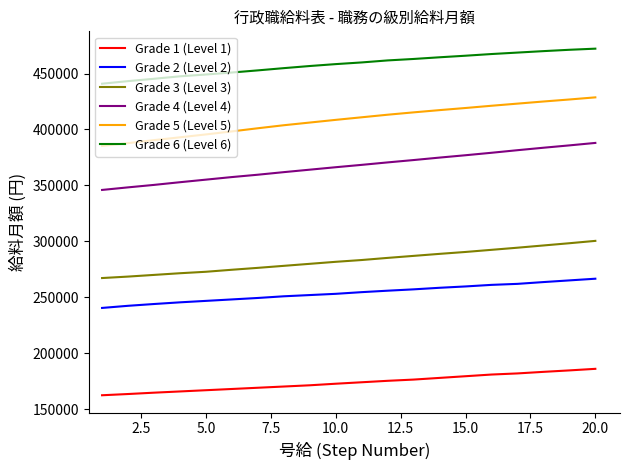

What is the lowest value of the Grade 1 (Level 1) series?

162600